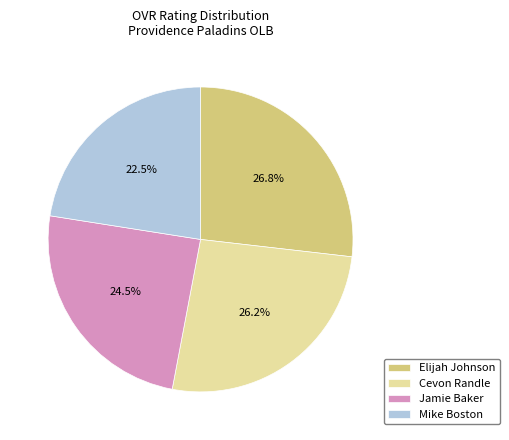

What is the ratio of the value at Mike Boston to the value at Jamie Baker?

0.9